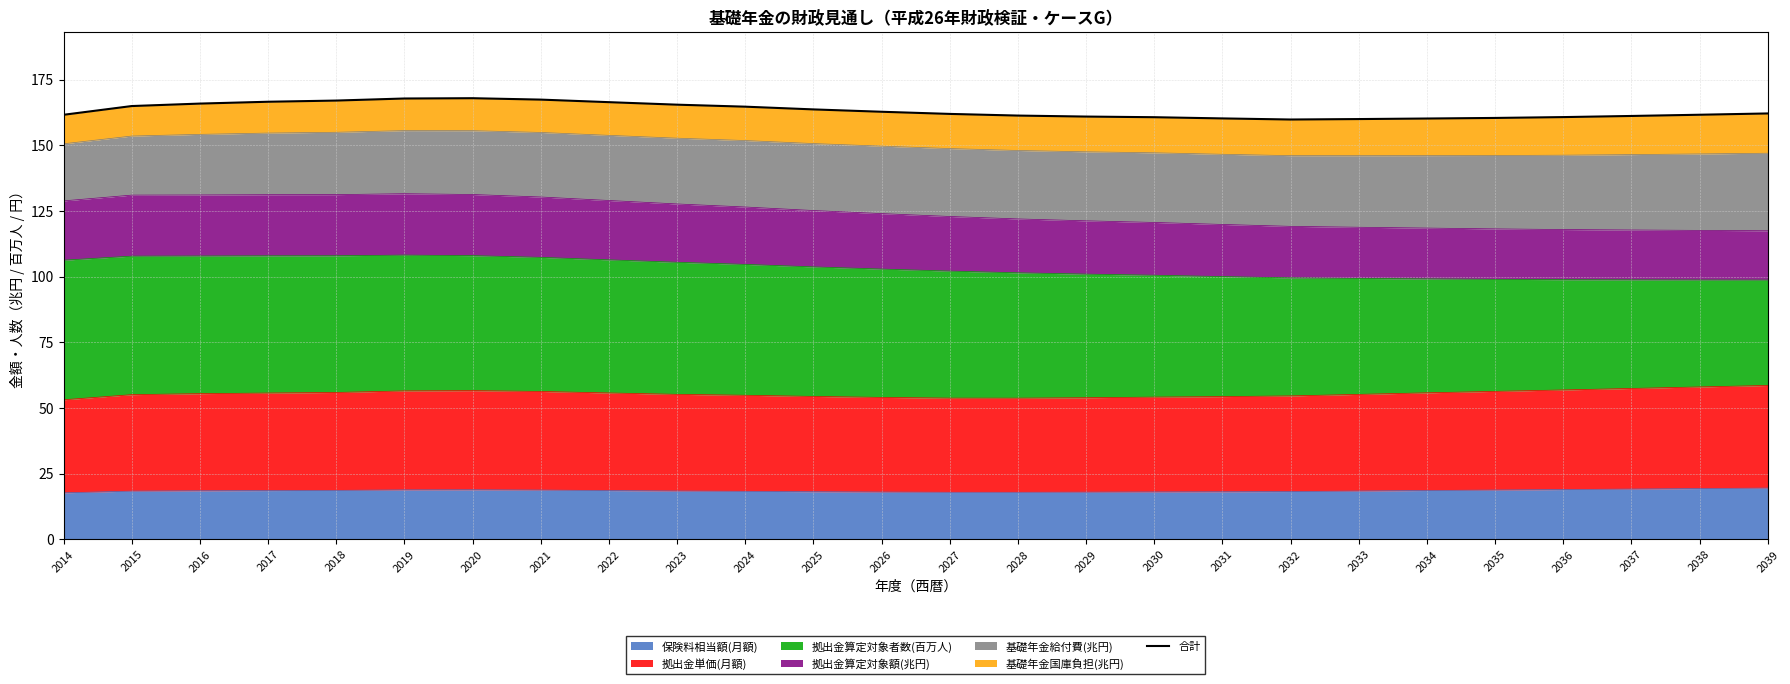

Where does the data first go above 162?

2015